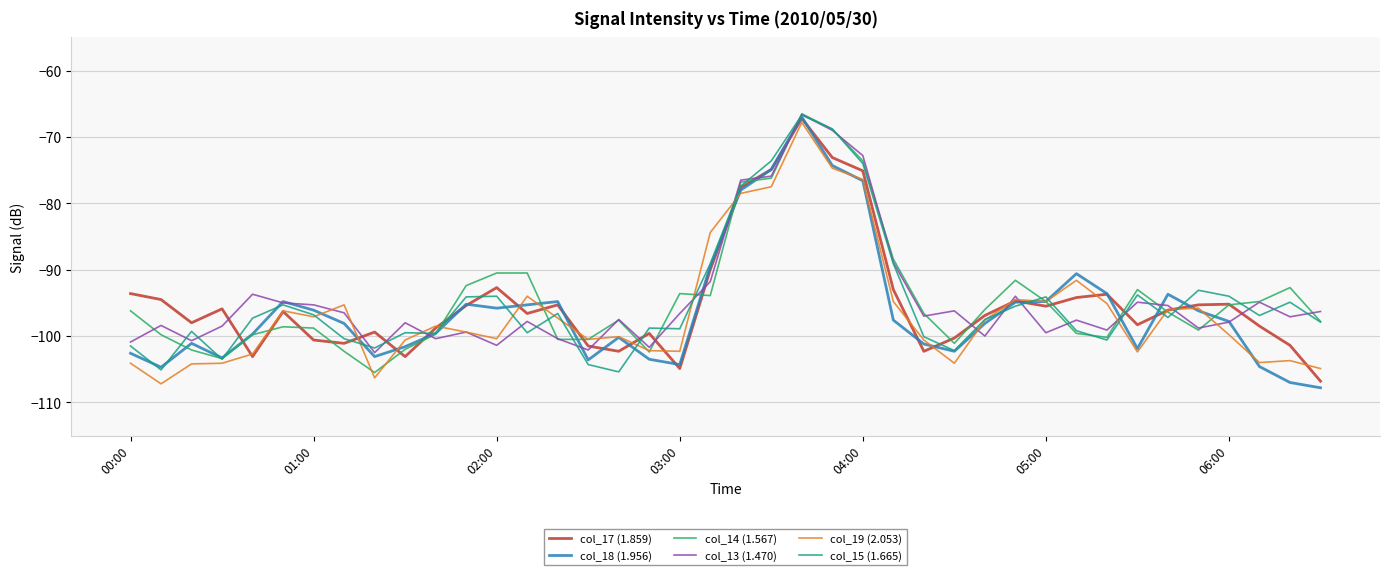

What is the lowest value of the col_14 (1.567) series?

-105.5